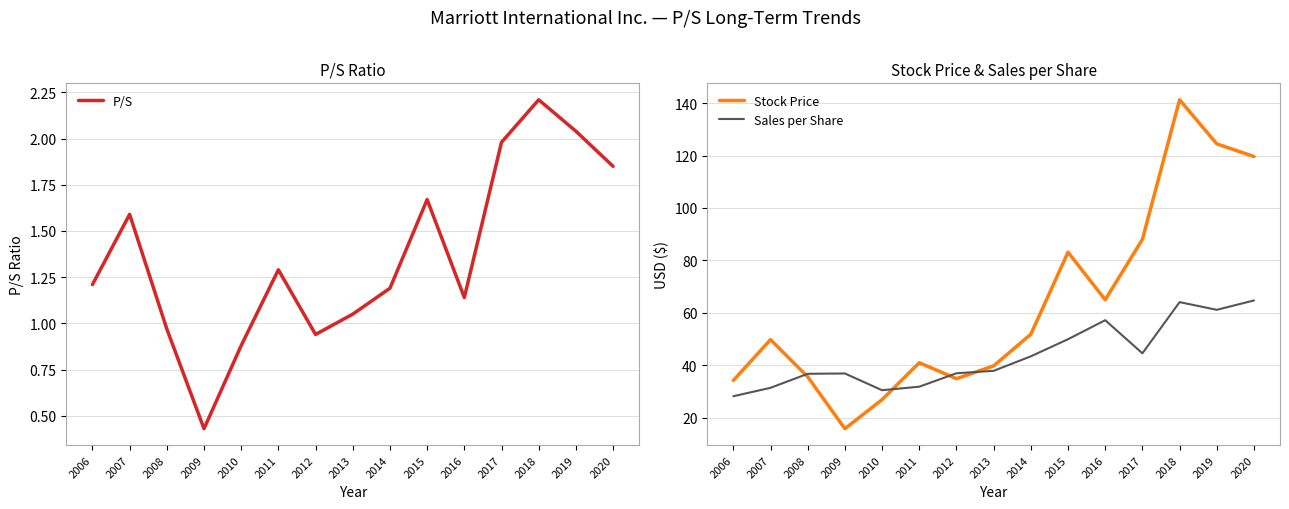

Is it true that P/S equals 2.0 at 2017?

True